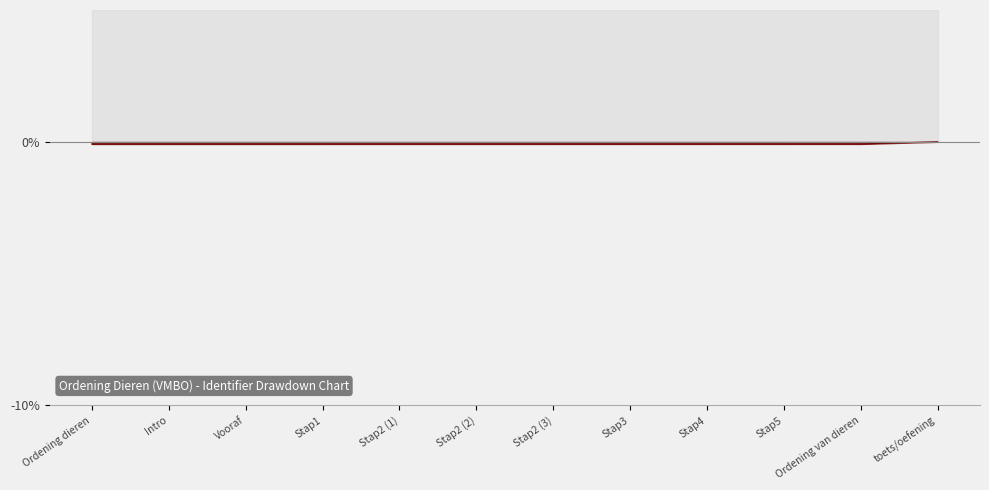

Is it true that the value at Stap2 (2) is -0.1?

False